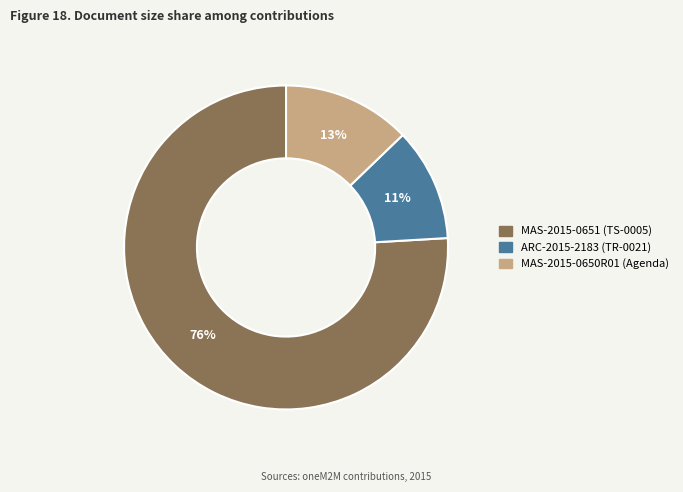

True or false: MAS-2015-0650R01 (Agenda) accounts for 1% of the total.

False